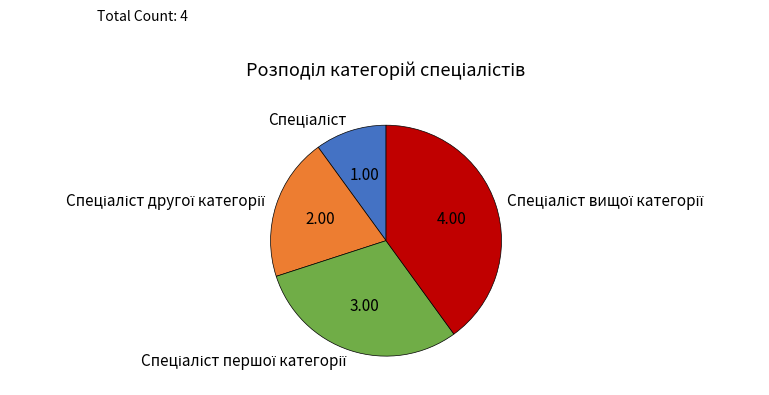

Is there a majority slice in this chart?

No